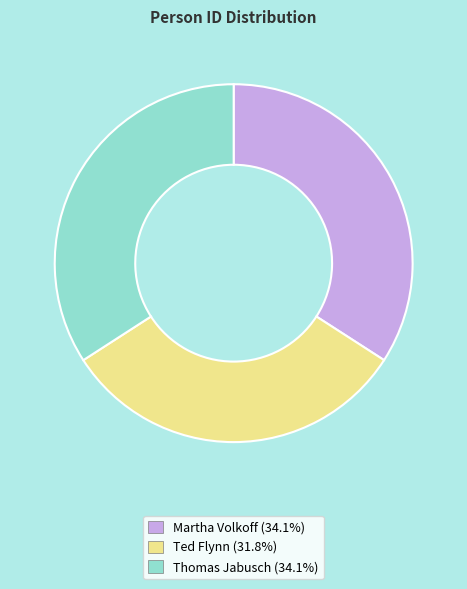

What is the smallest slice in the pie chart?

Ted Flynn